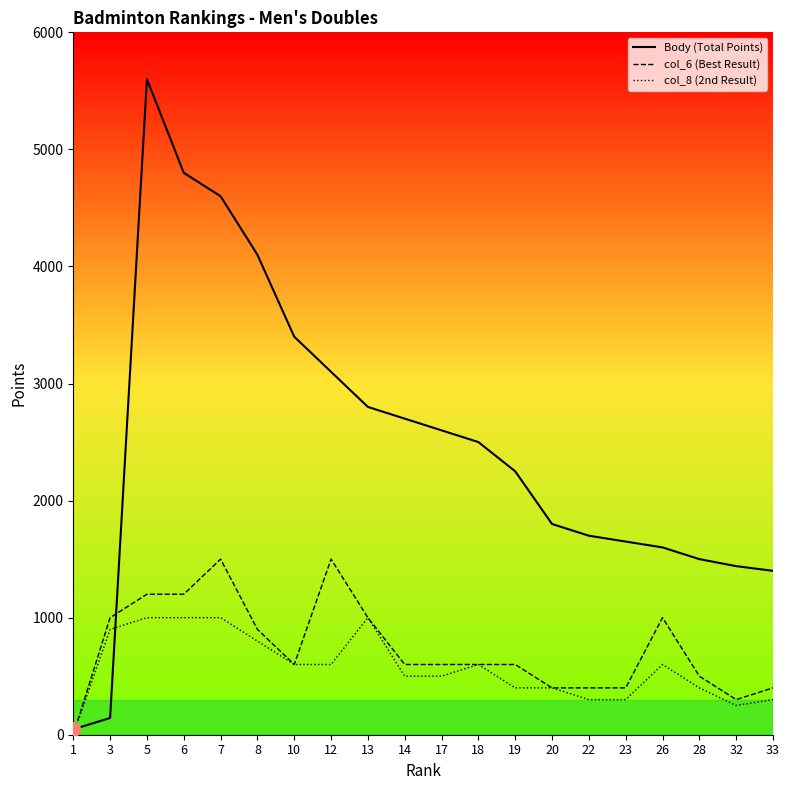

How many col_8 (2nd Result) values are between 400 and 900?

11